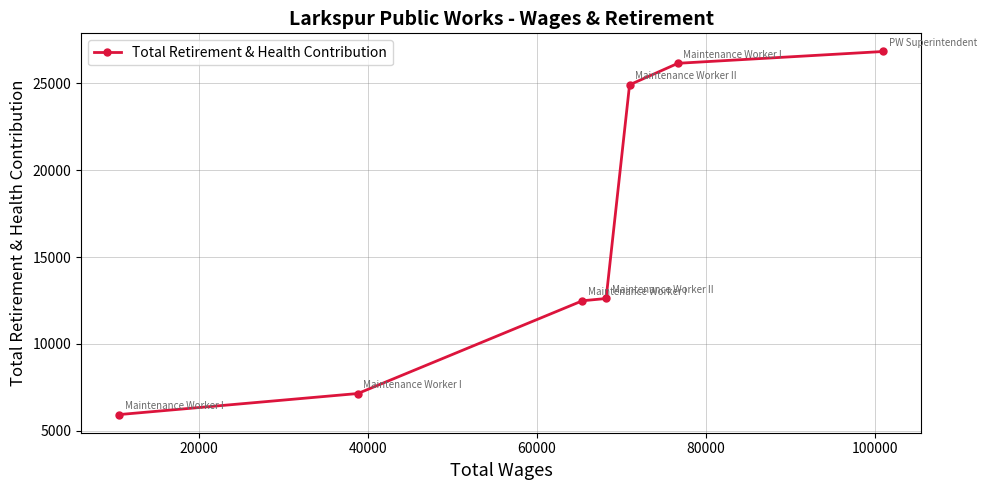

What is the sum of all values?

116061